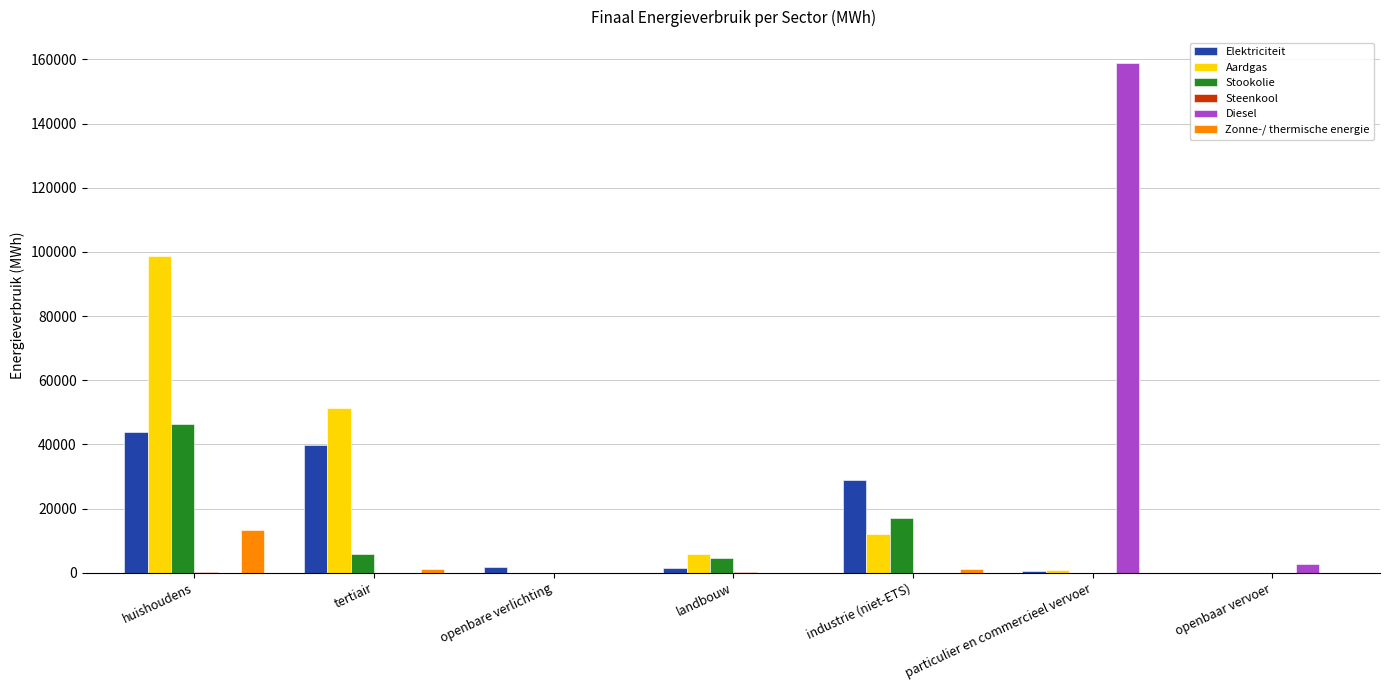

Is the value of Elektriciteit at openbare verlichting greater than the value of Zonne-/ thermische energie at huishoudens?

No